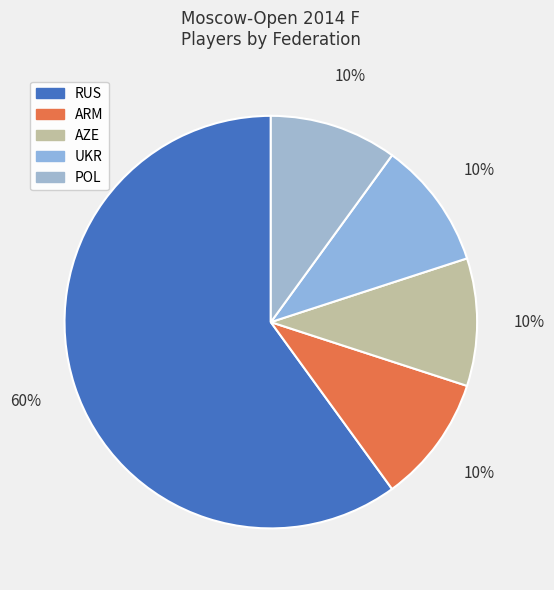

To the nearest percent, what portion does AZE represent?

10%